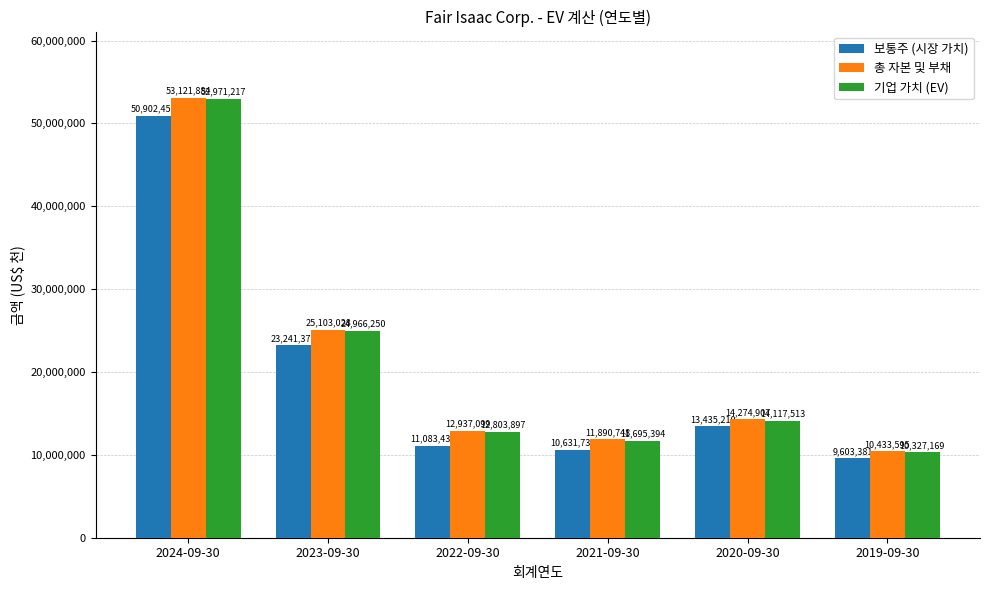

What value does the 보통주 (시장 가치) series have at 2024-09-30?

50902456